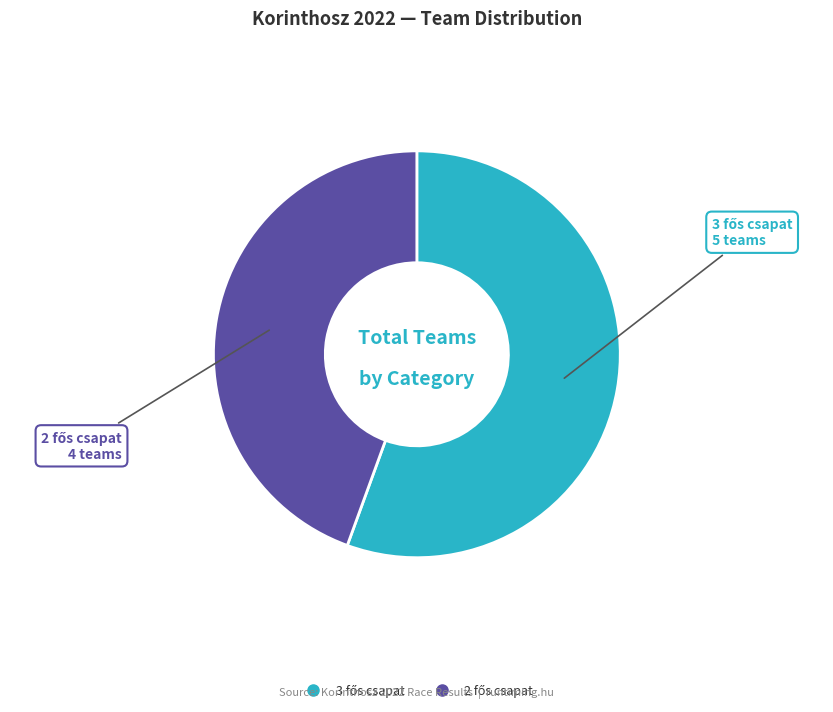

Is there a majority slice in this chart?

Yes